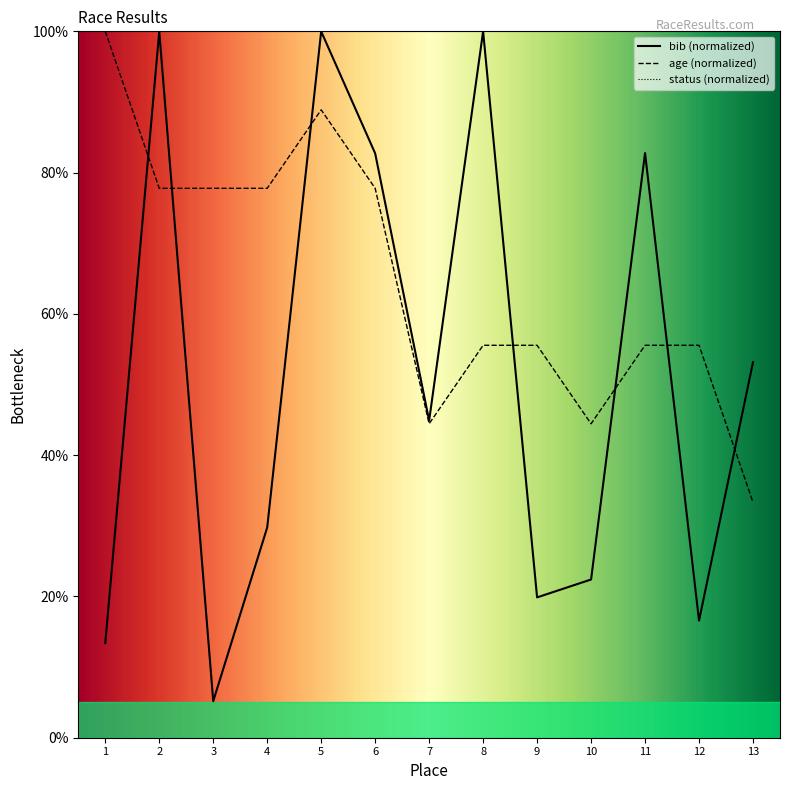

Does the chart display data point markers on the line(s)?

No